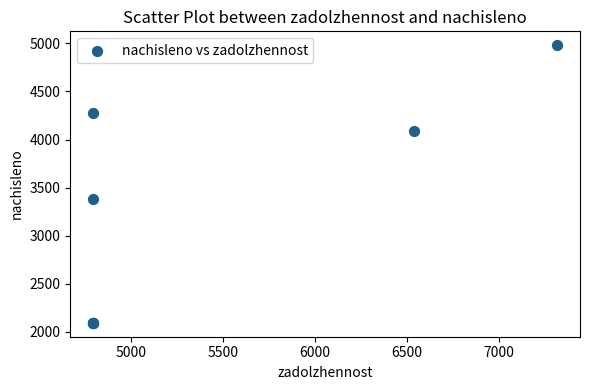

What Y value in the scatter plot is closest to 3537?

3383.8